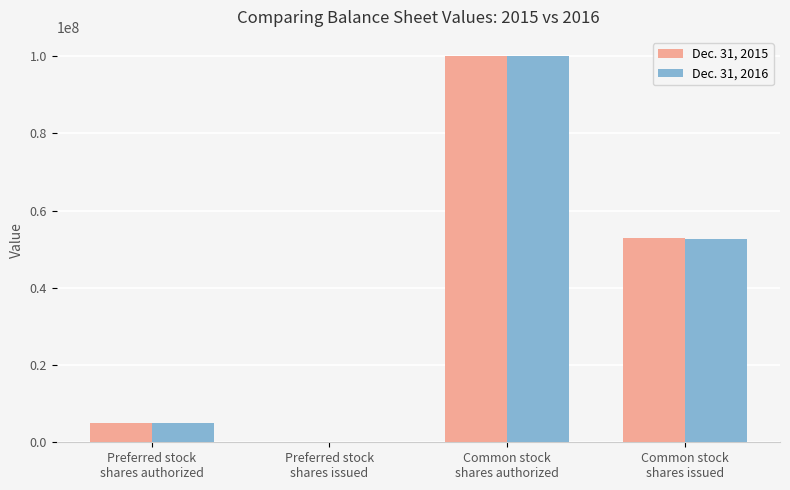

Are the bars horizontal?

No